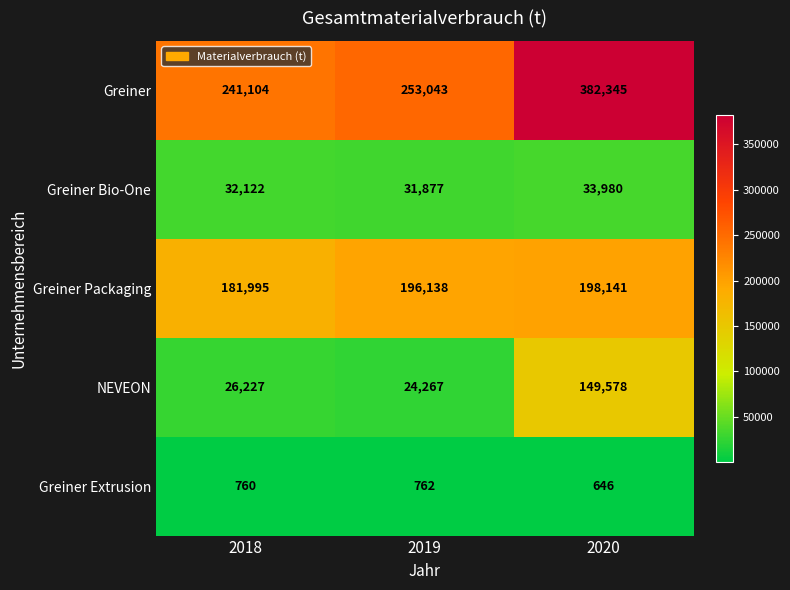

Rank the series at 2019 from lowest to highest value.

Greiner Extrusion, NEVEON, Greiner Bio-One, Greiner Packaging, Greiner